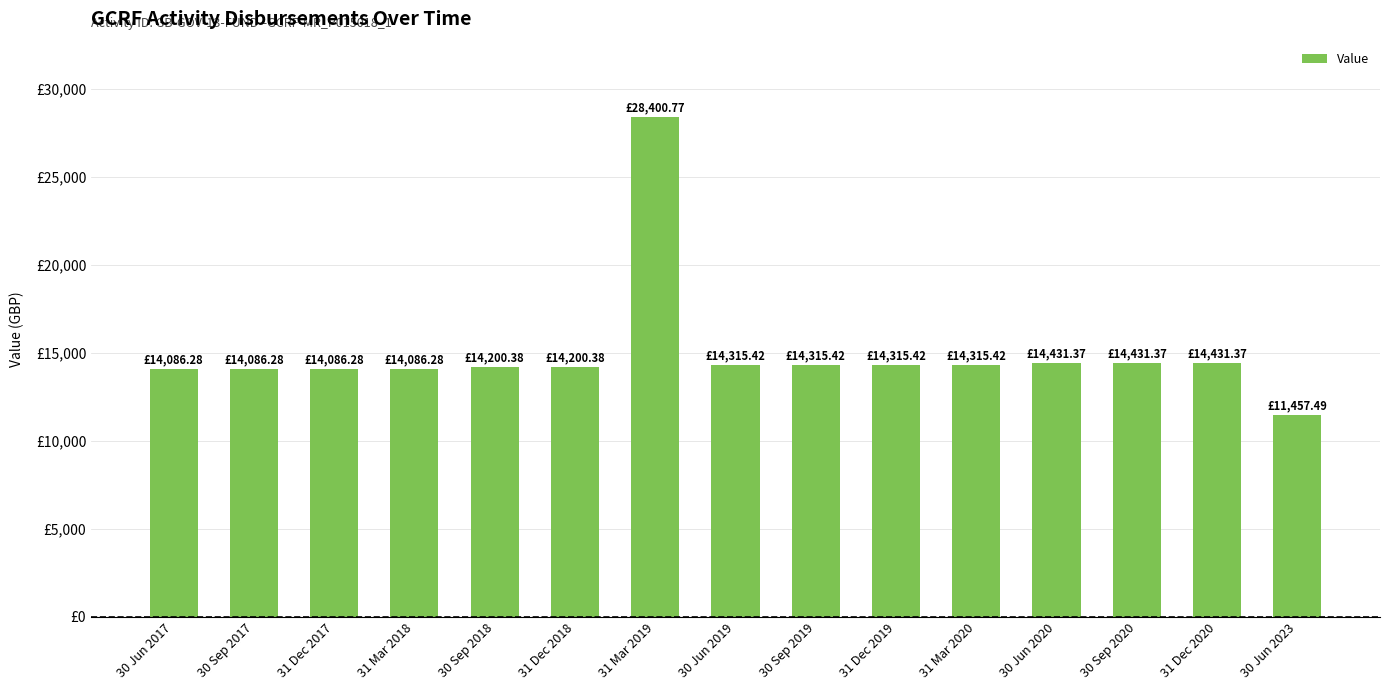

Does the chart contain any negative values?

No